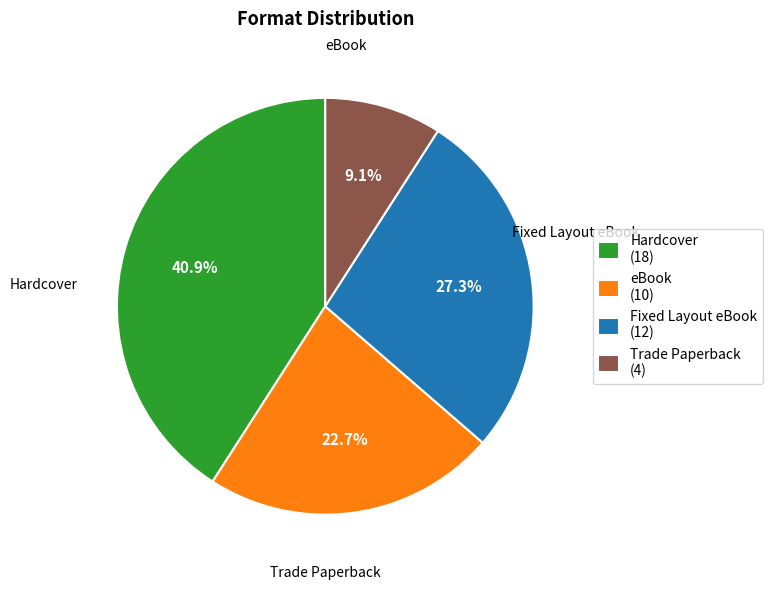

Which slice is the largest?

Hardcover